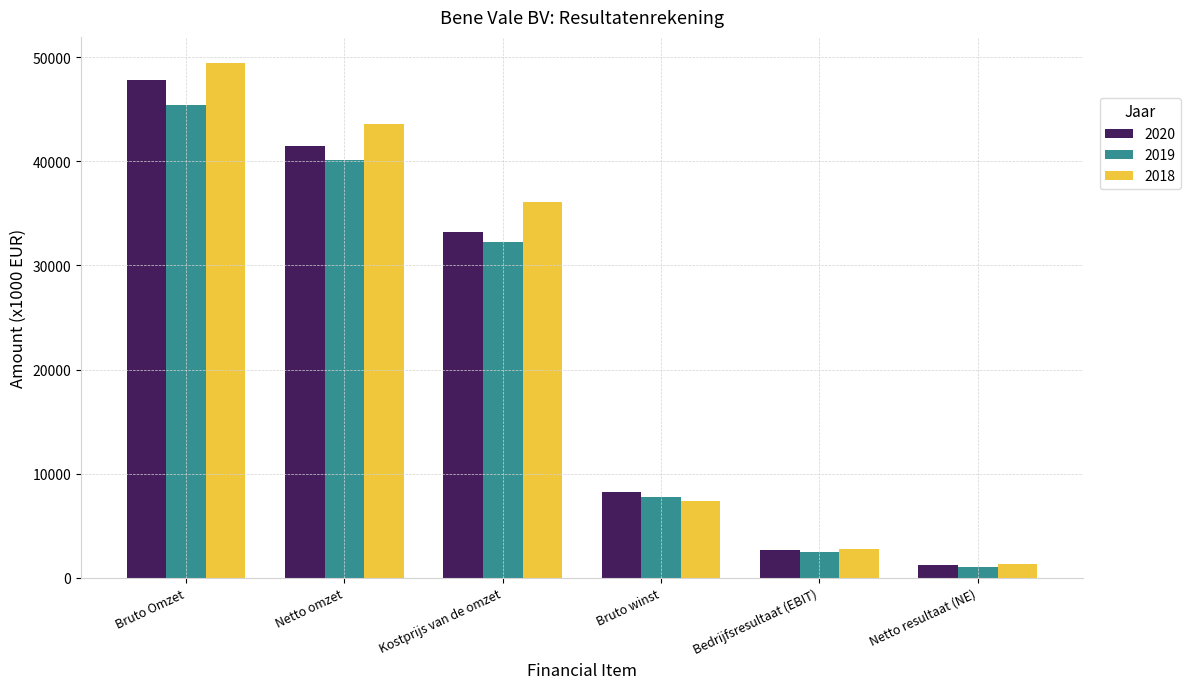

Reading right to left, list all the values displayed in this chart.

2020: Netto resultaat (NE)=1250	Bedrijfsresultaat (EBIT)=2660	Bruto winst=8210	Kostprijs van de omzet=33250	Netto omzet=41520	Bruto Omzet=47850
2019: Netto resultaat (NE)=1075	Bedrijfsresultaat (EBIT)=2510	Bruto winst=7750	Kostprijs van de omzet=32280	Netto omzet=40080	Bruto Omzet=45370
2018: Netto resultaat (NE)=1355	Bedrijfsresultaat (EBIT)=2800	Bruto winst=7370	Kostprijs van de omzet=36110	Netto omzet=43550	Bruto Omzet=49480